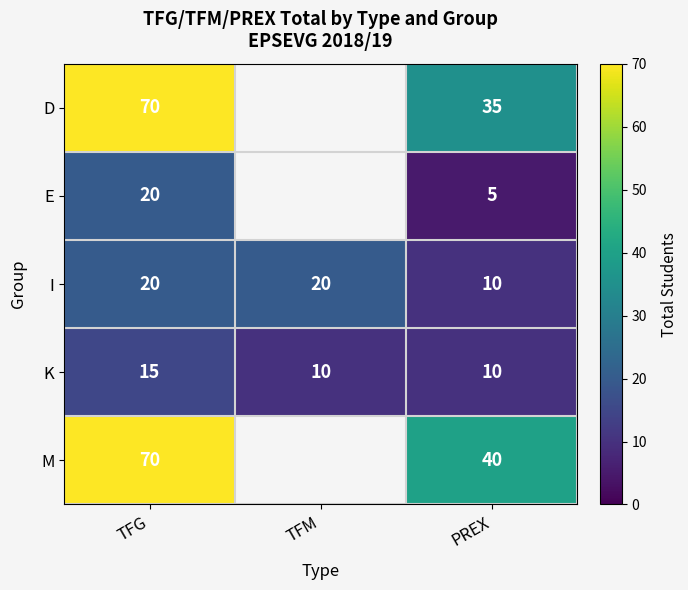

At which category does the chart reach its peak across all series?

TFG